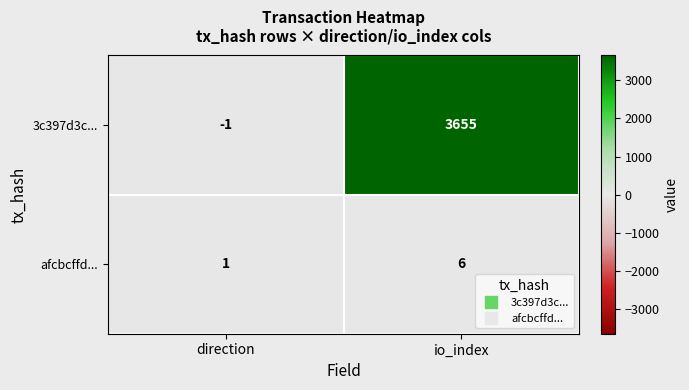

At io_index, list the series in order from largest to smallest.

3c397d3c..., afcbcffd...